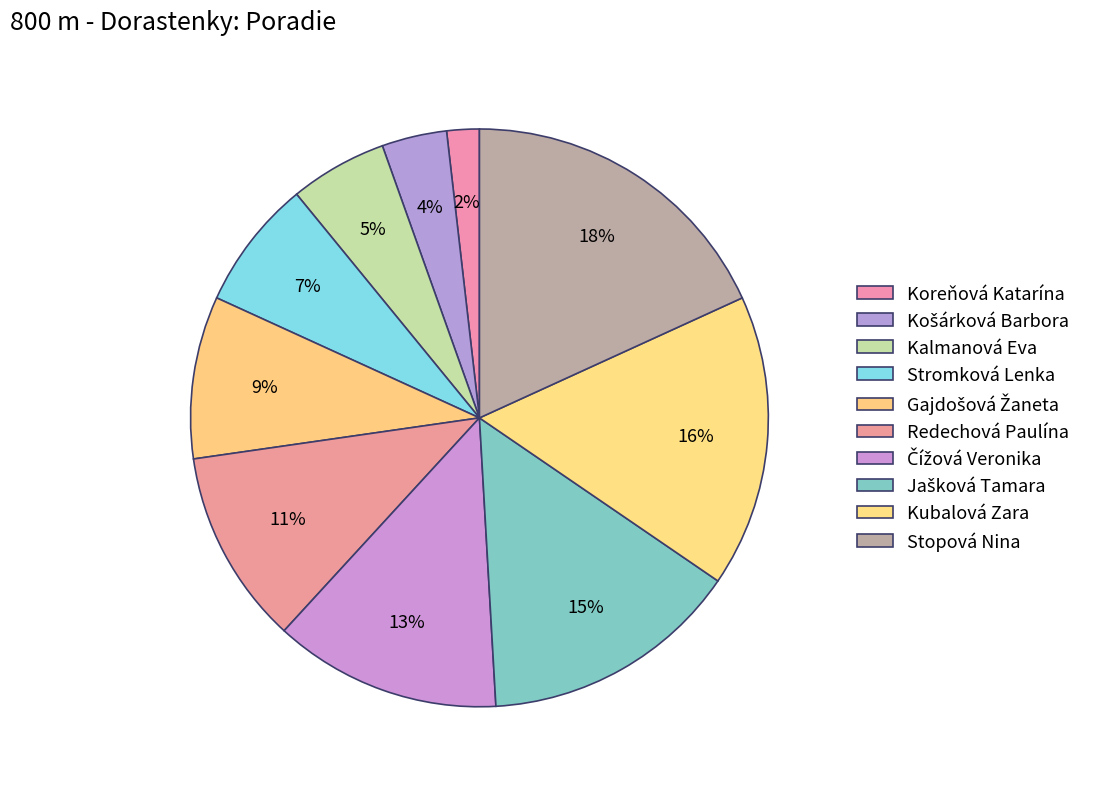

Count the number of slices in the pie.

10